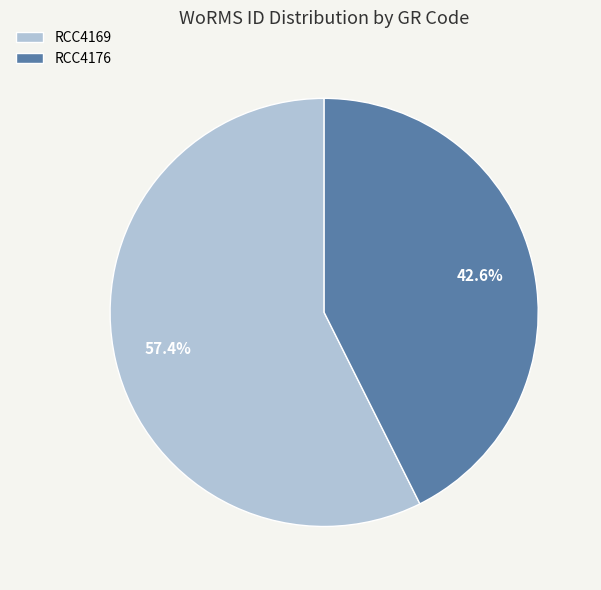

Which category accounts for the majority?

RCC4169